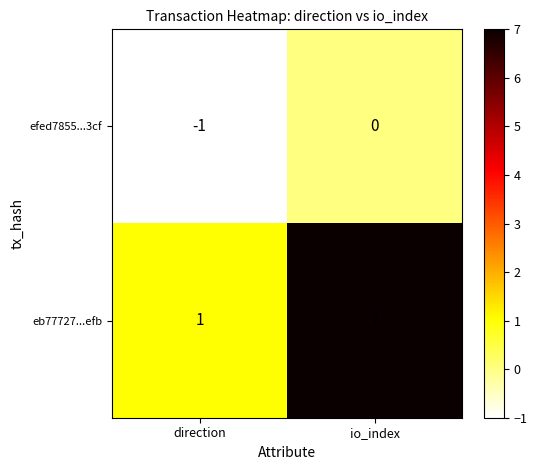

Rank the series by their maximum value, from lowest to highest.

efed7855...3cf, eb77727...efb